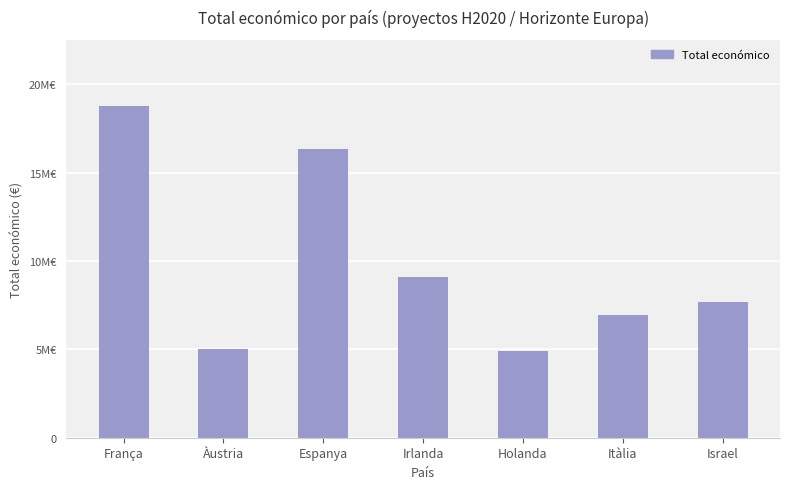

What is the difference between the maximum and second lowest values?

13754129